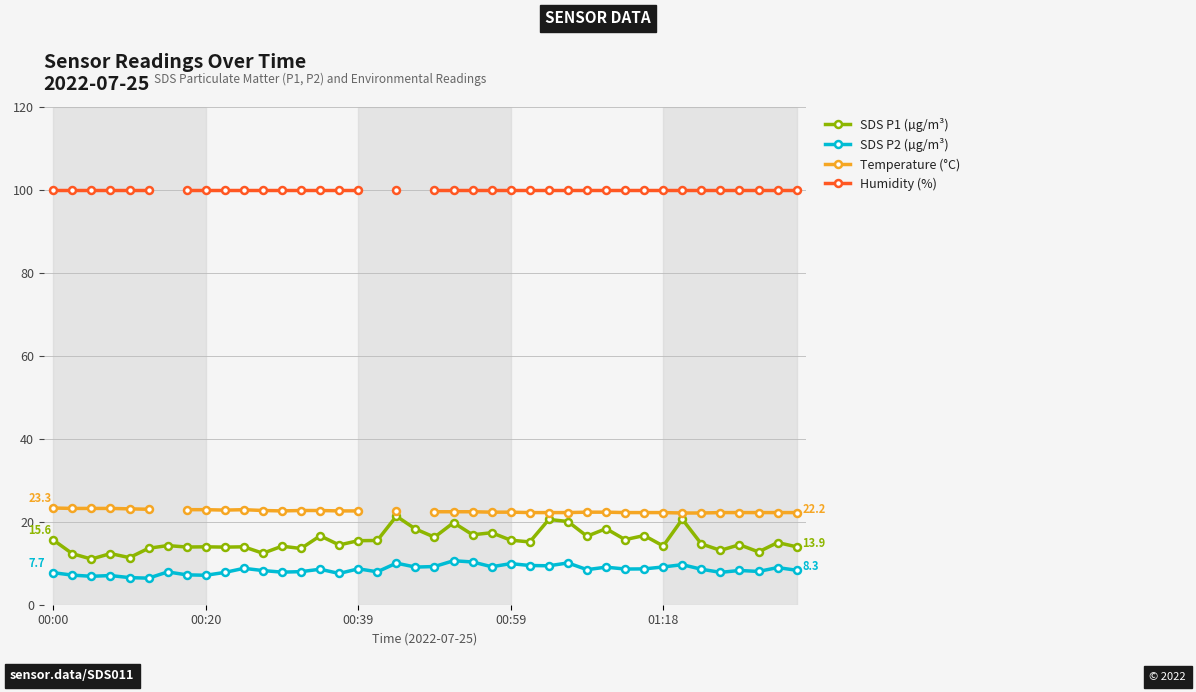

The SDS P2 (µg/m³) series shows 9.1 at 01:18. True or false?

True